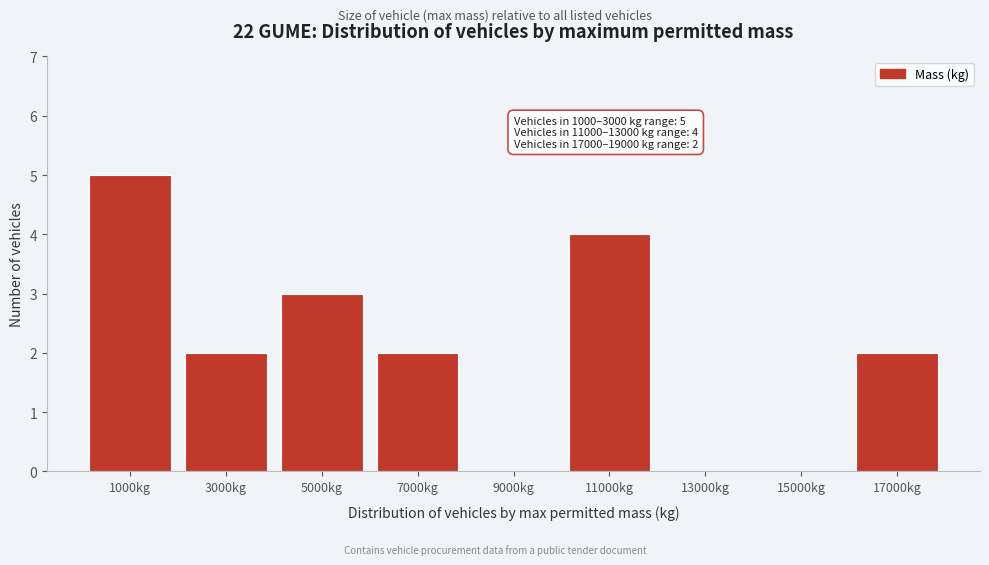

Reading right to left, list all the values displayed in this chart.

17000kg=2	15000kg=0	13000kg=0	11000kg=4	9000kg=0	7000kg=2	5000kg=3	3000kg=2	1000kg=5